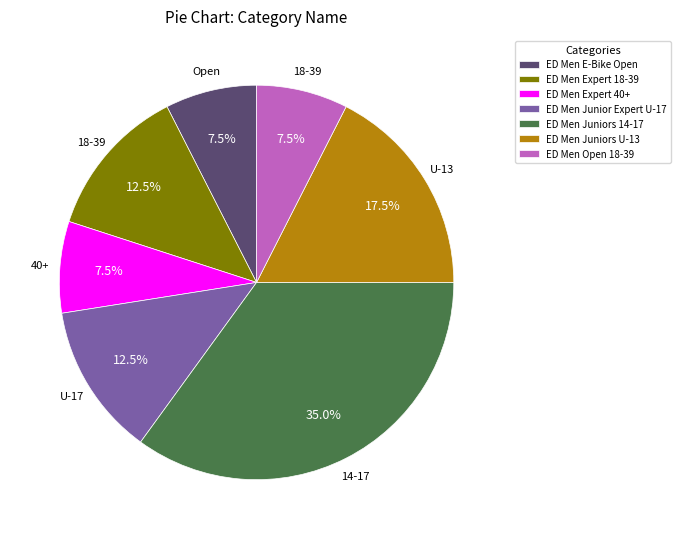

Does ED Men Juniors 14-17 account for over 50% of the chart?

No